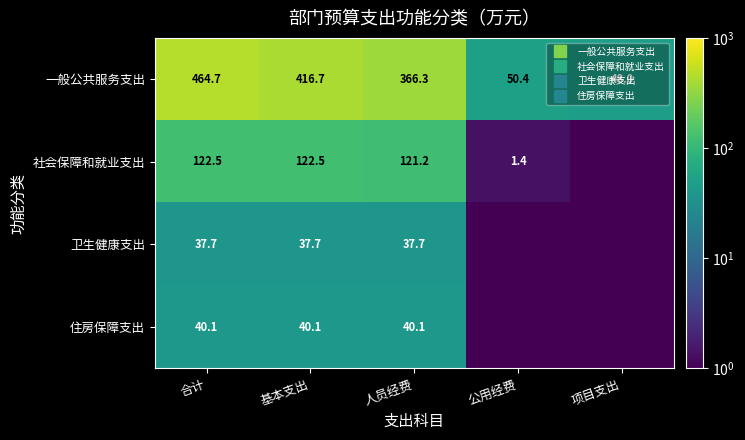

Which series has the largest total across all categories?

一般公共服务支出